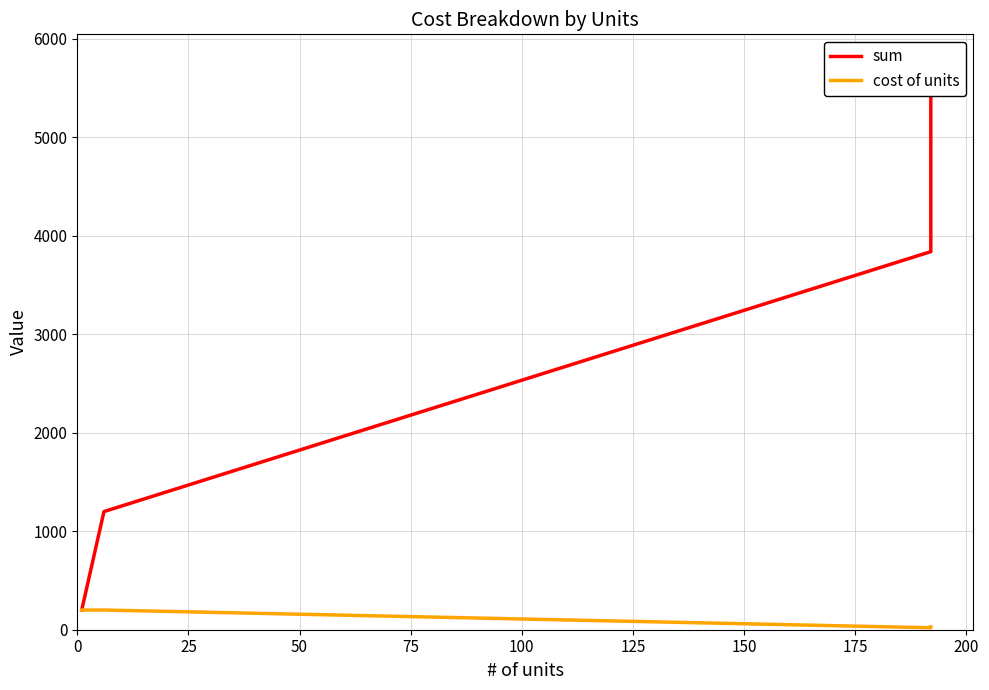

What is the sum of all sum values?

11000